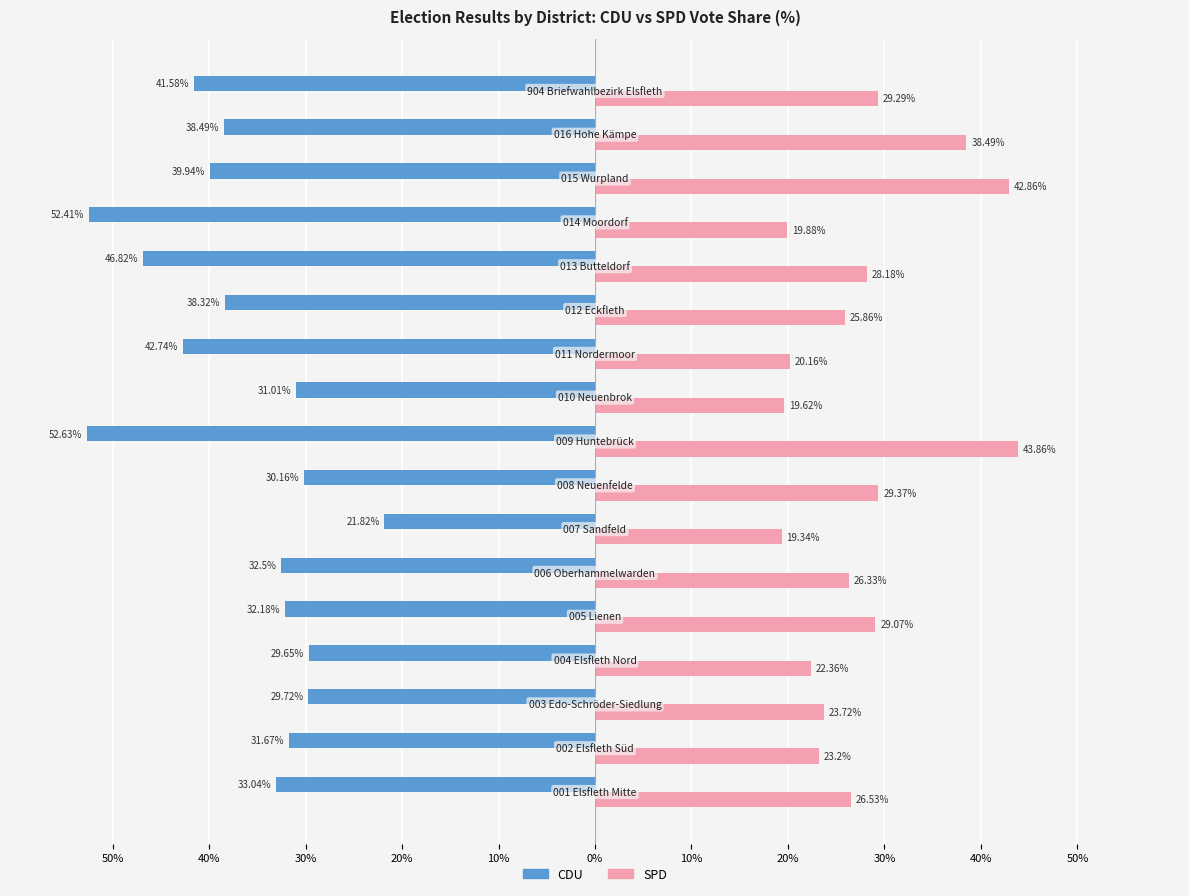

What are all the series names shown in the legend?

CDU, SPD